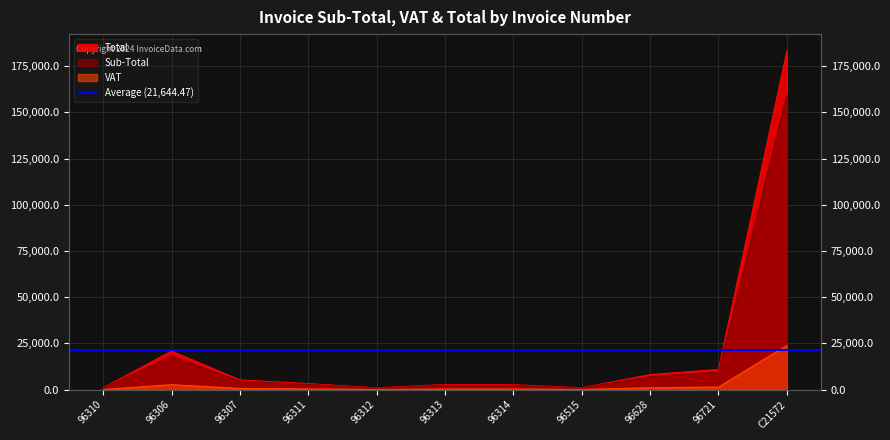

What is the sum of the Total values at 96310 and 96515?

2054.2